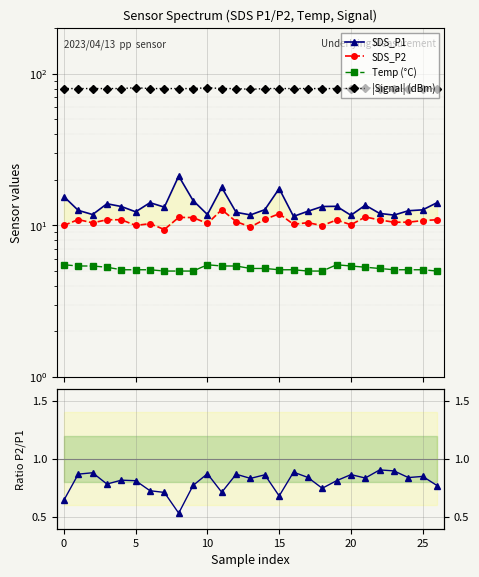

What is the average value of the |Signal| (dBm) series?

80.1